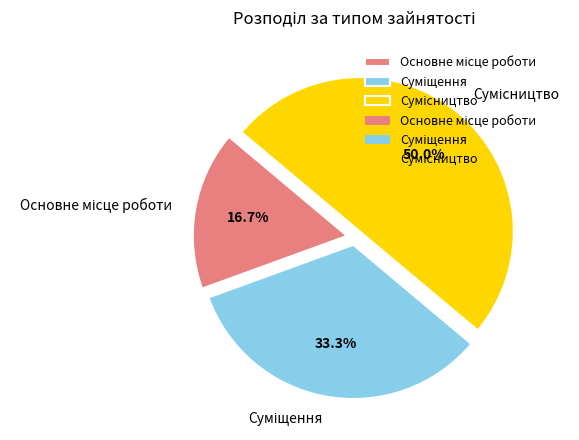

Count the number of slices in the pie.

3